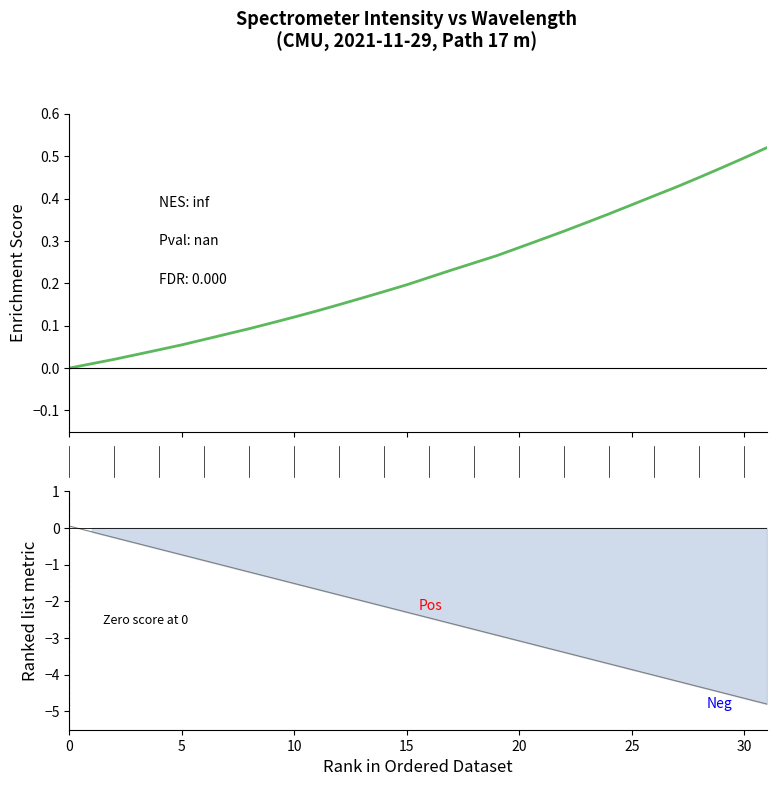

How many intersections are there between y and x?

1